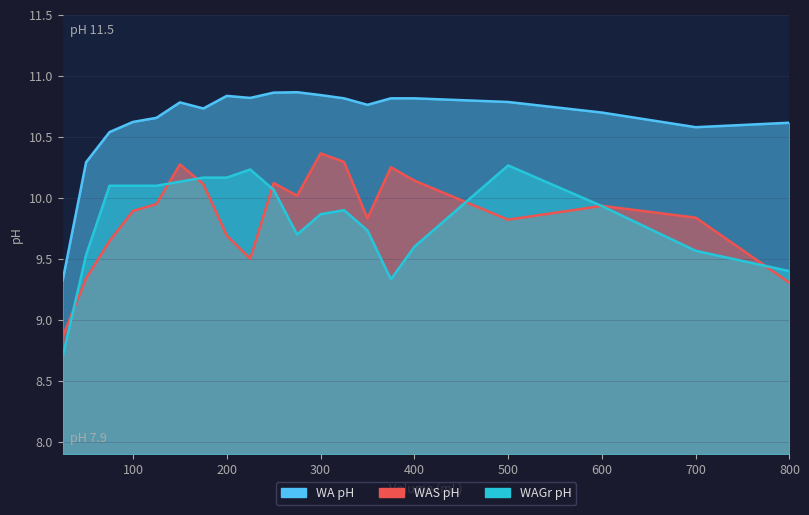

List the labels in order of WA pH value, largest first.

275, 250, 300, 200, 225, 325, 375, 400, 500, 150, 350, 175, 600, 125, 100, 800, 700, 75, 50, 25